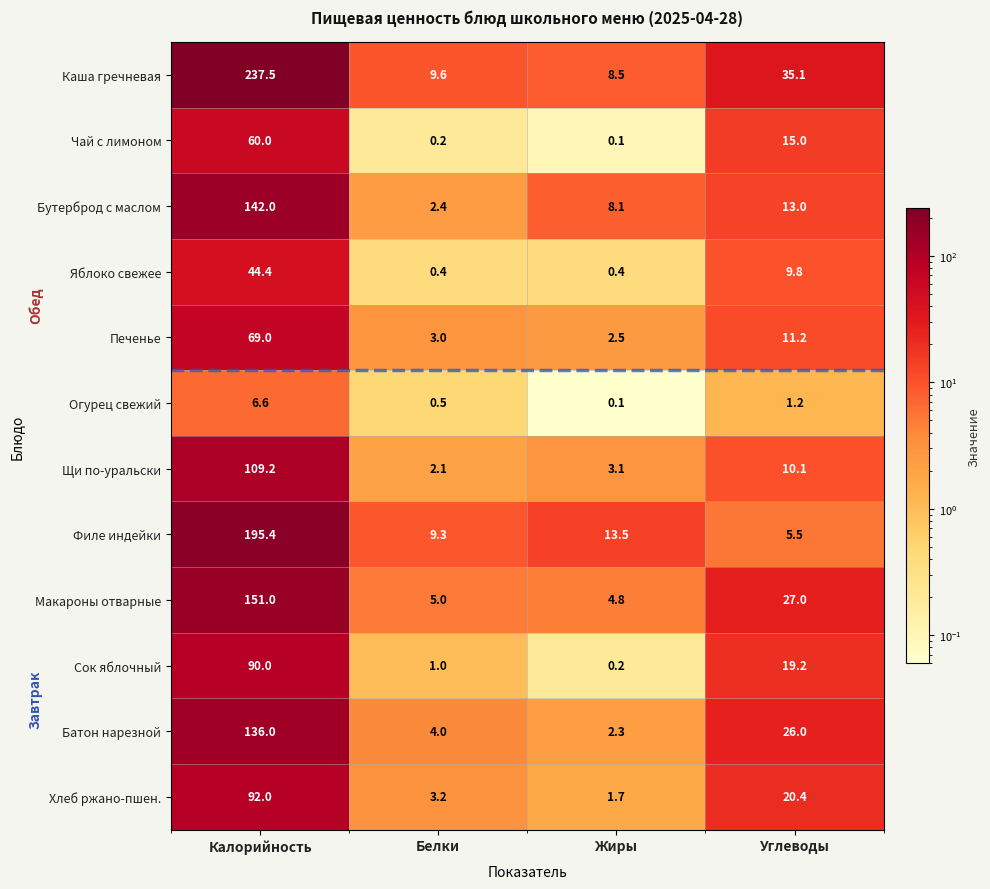

List the labels in order of Щи по-уральски value, smallest first.

Белки, Жиры, Углеводы, Калорийность